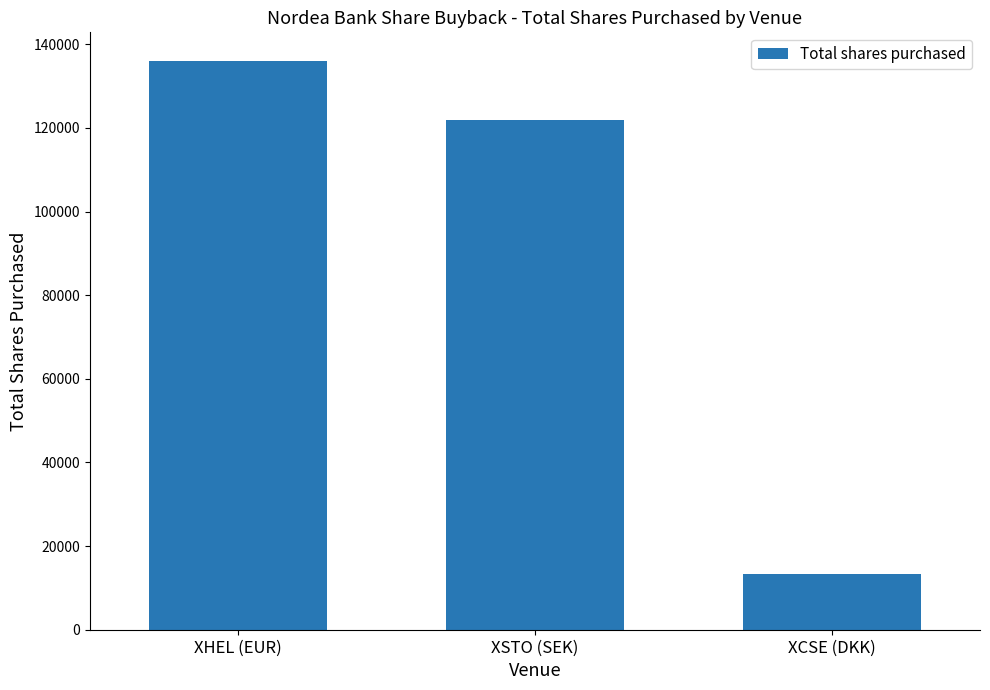

Rank the categories by value from lowest to highest.

XCSE (DKK), XSTO (SEK), XHEL (EUR)